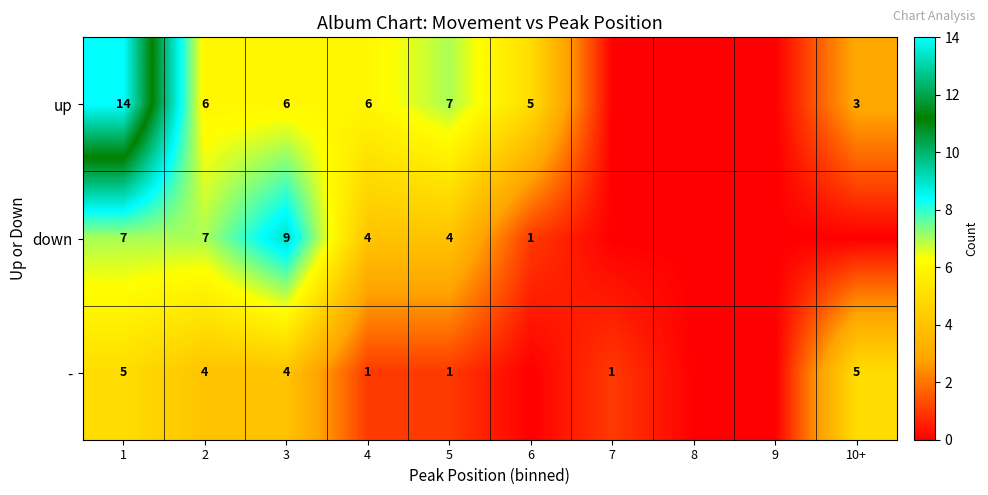

The up series shows 9 at 5. True or false?

False